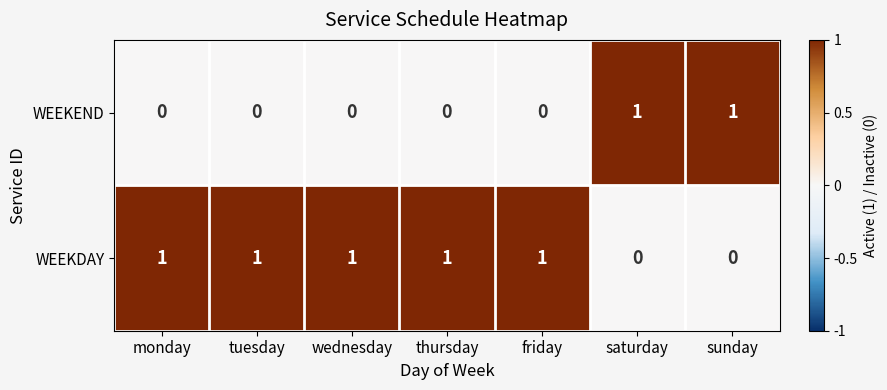

True or false: WEEKEND has a value of 0 at tuesday.

True